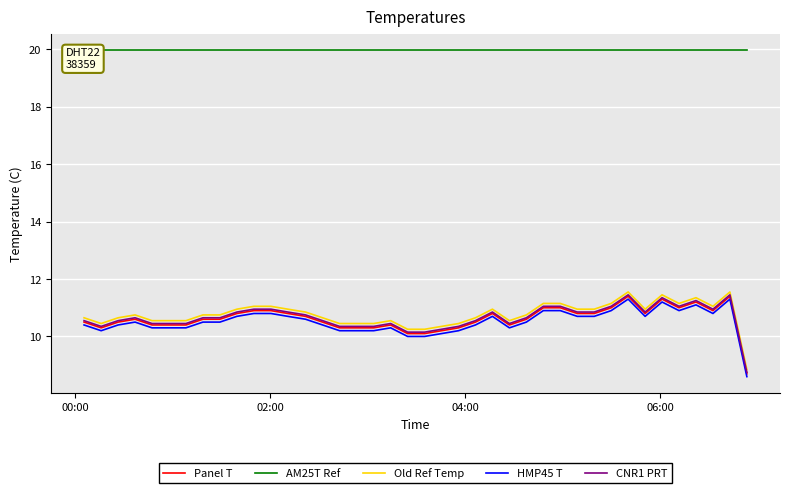

How many interior local peaks does the CNR1 PRT series have?

7